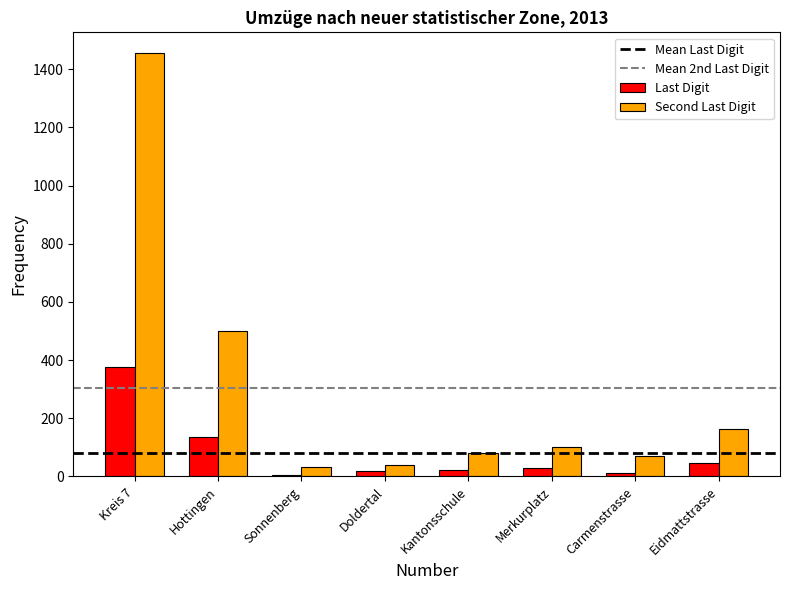

Is the value of Second Last Digit at Kantonsschule greater than the value of Last Digit at Eidmattstrasse?

Yes